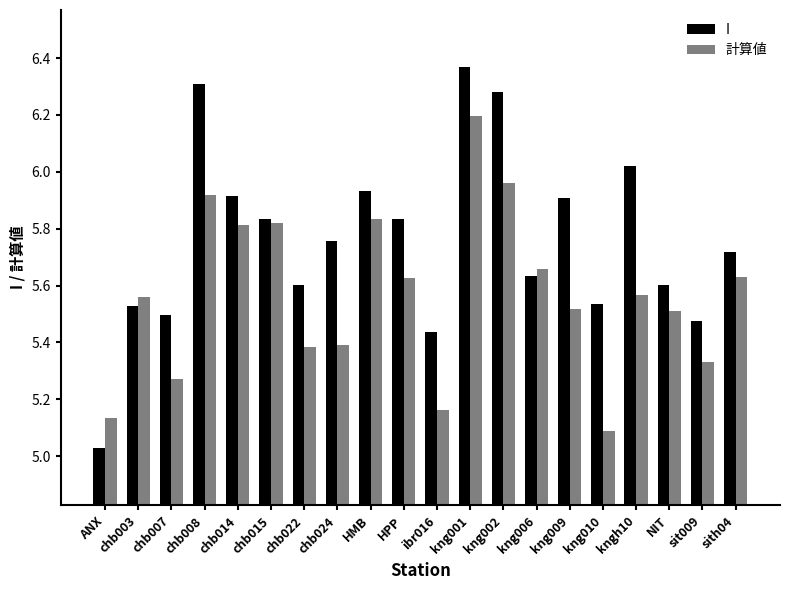

Which series has the widest spread of values?

I